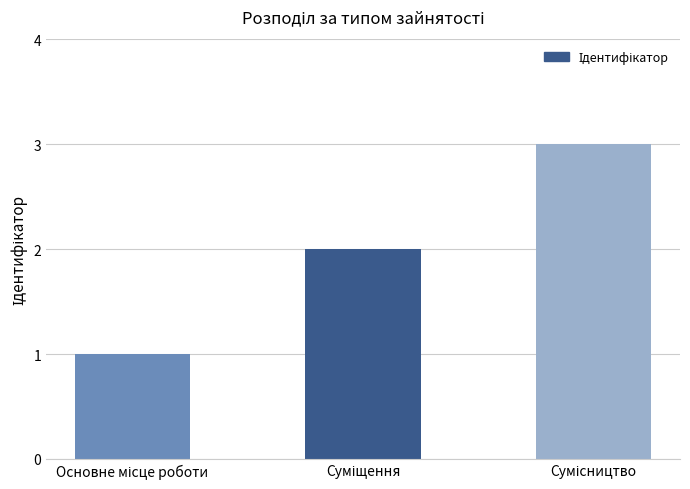

What is the average value?

2